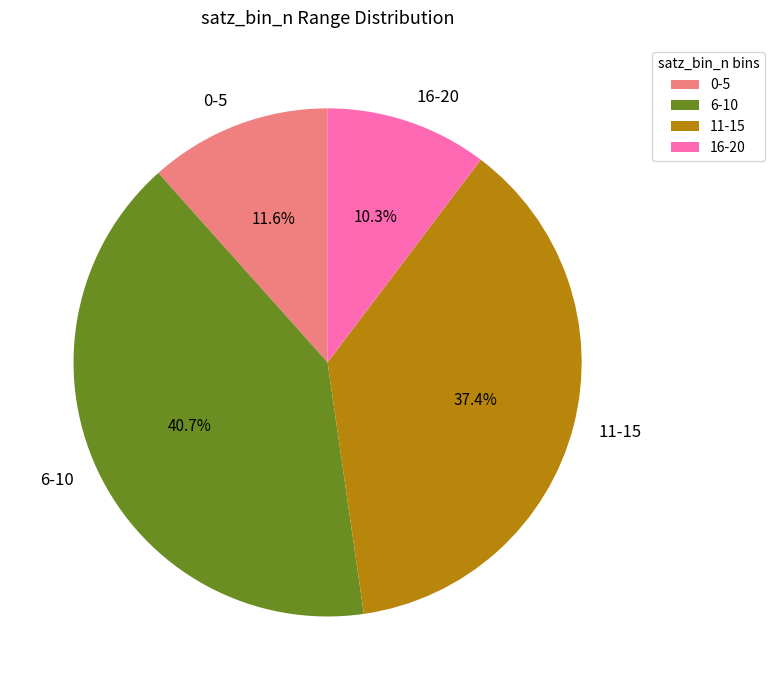

Is there a majority slice in this chart?

No